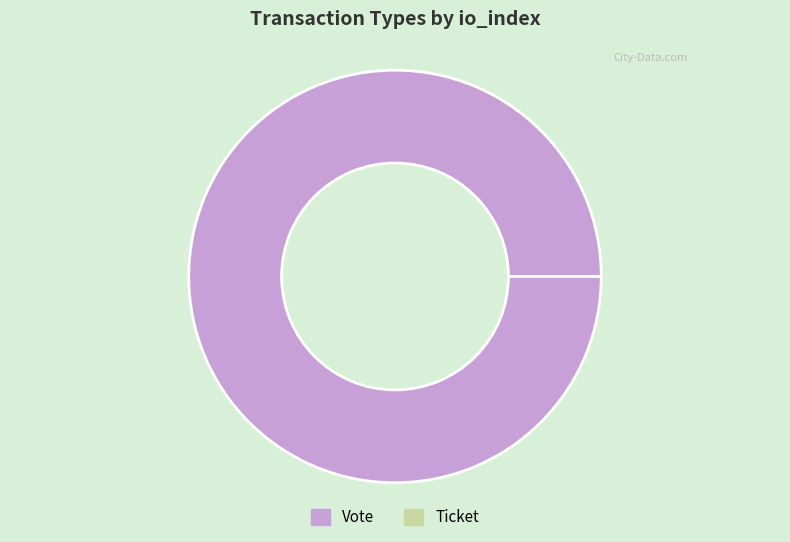

Which category has the biggest portion of the pie?

Vote